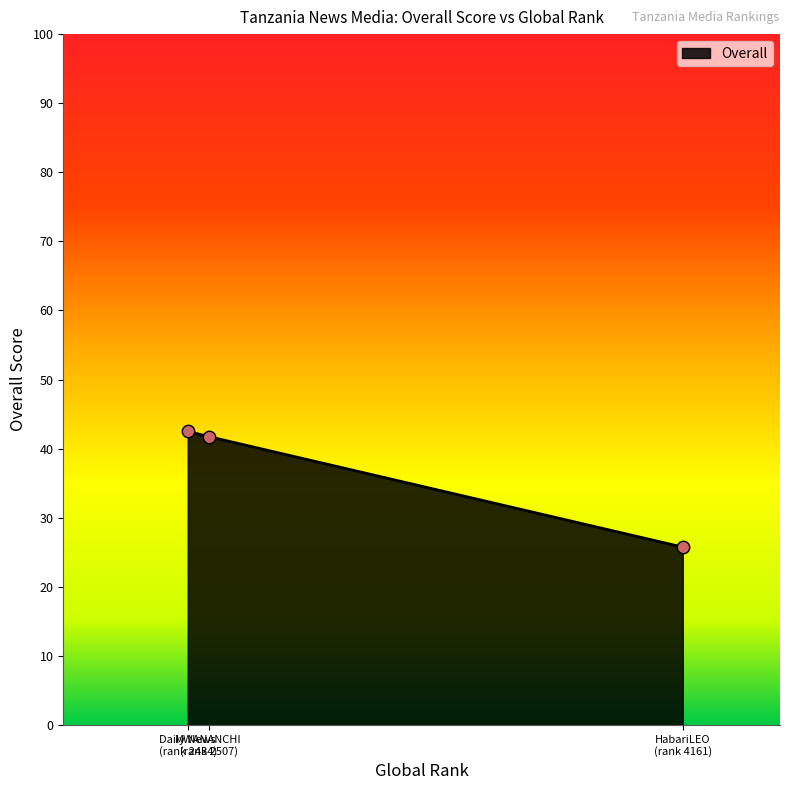

What is the average value?

36.7